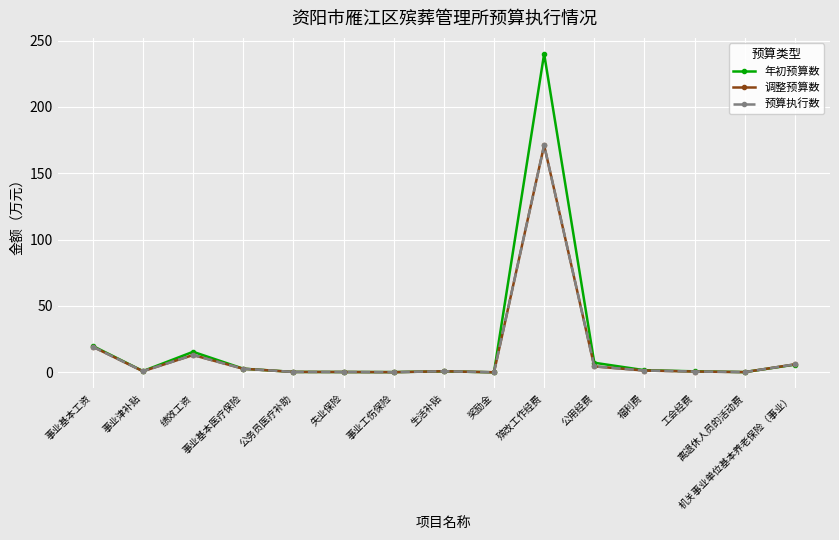

Does the chart display data point markers on the line(s)?

Yes